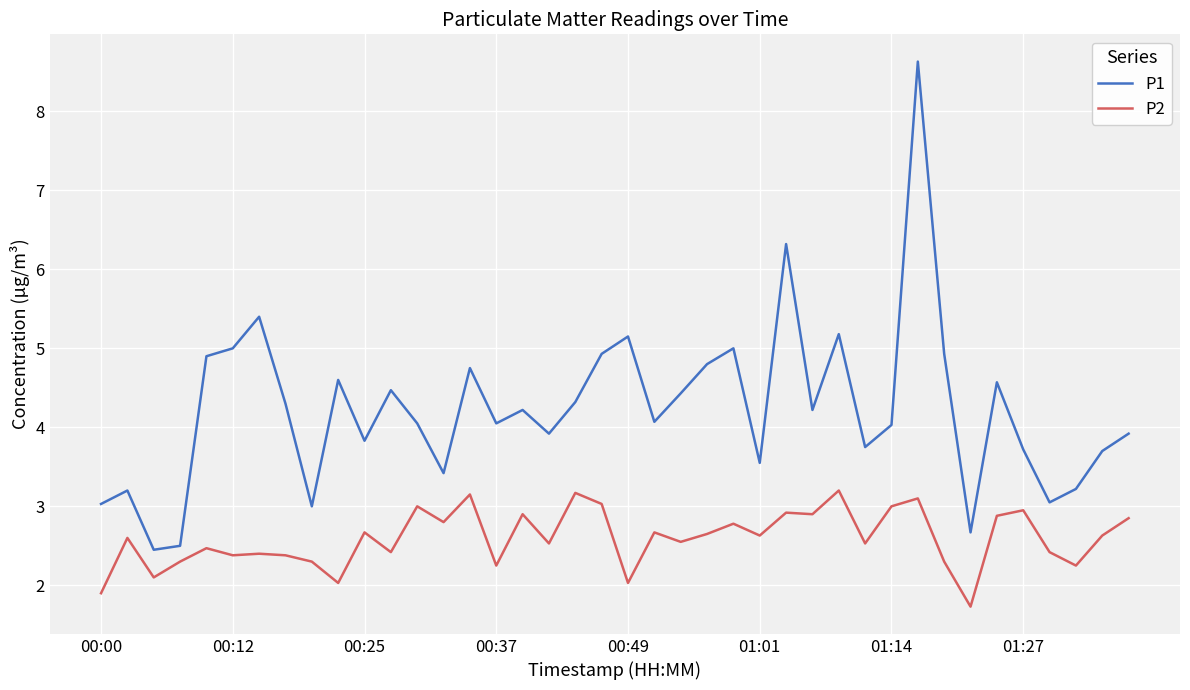

Which series has the largest range (max minus min)?

P1